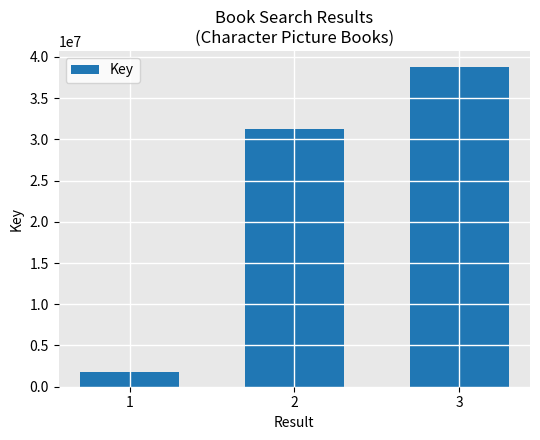

Where is the data nearest to the value 20314867?

2